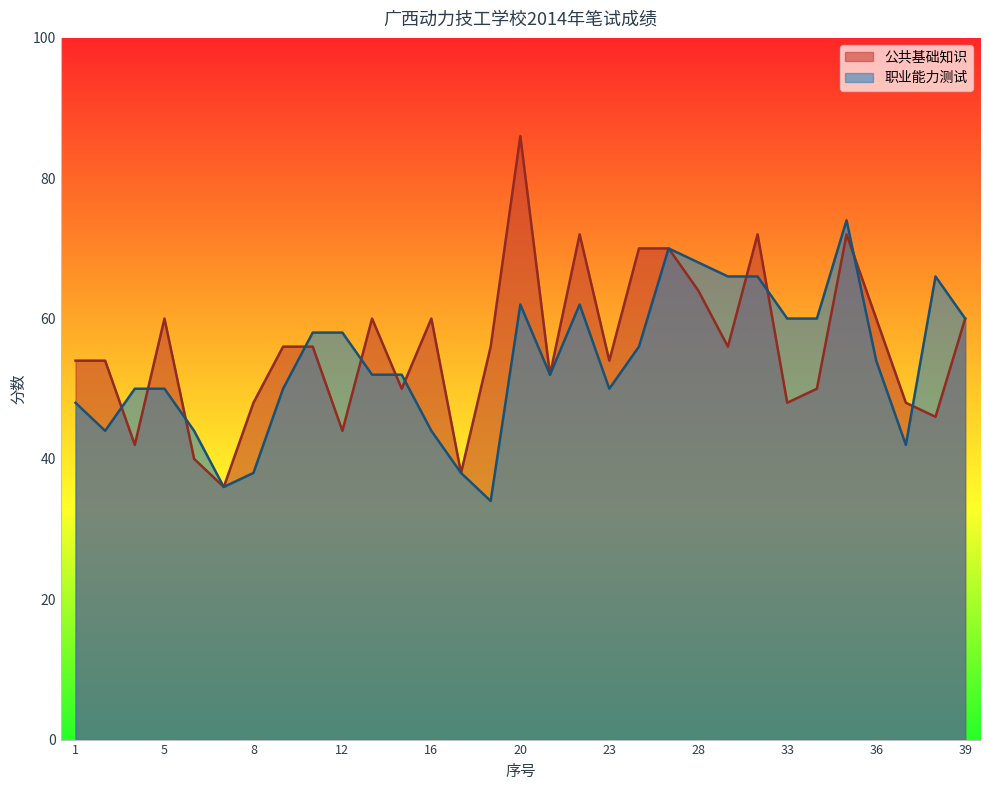

Between 9 and 11, which is larger?

9